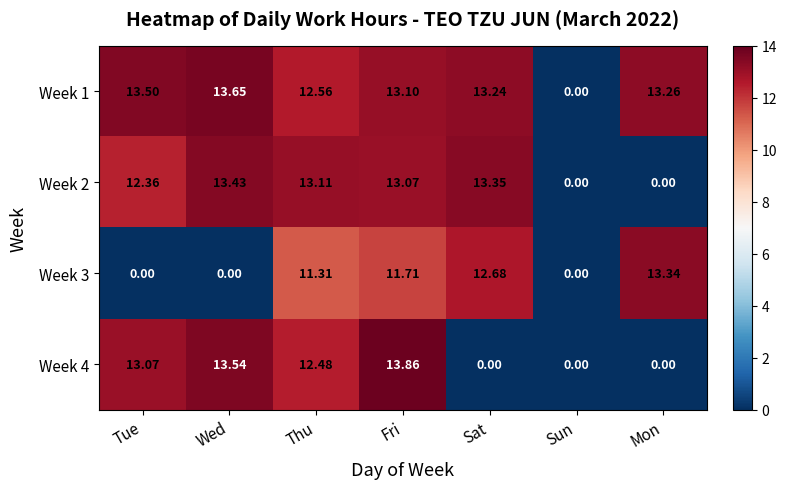

Is the value of Week 2 at Wed greater than the value of Week 4 at Mon?

Yes